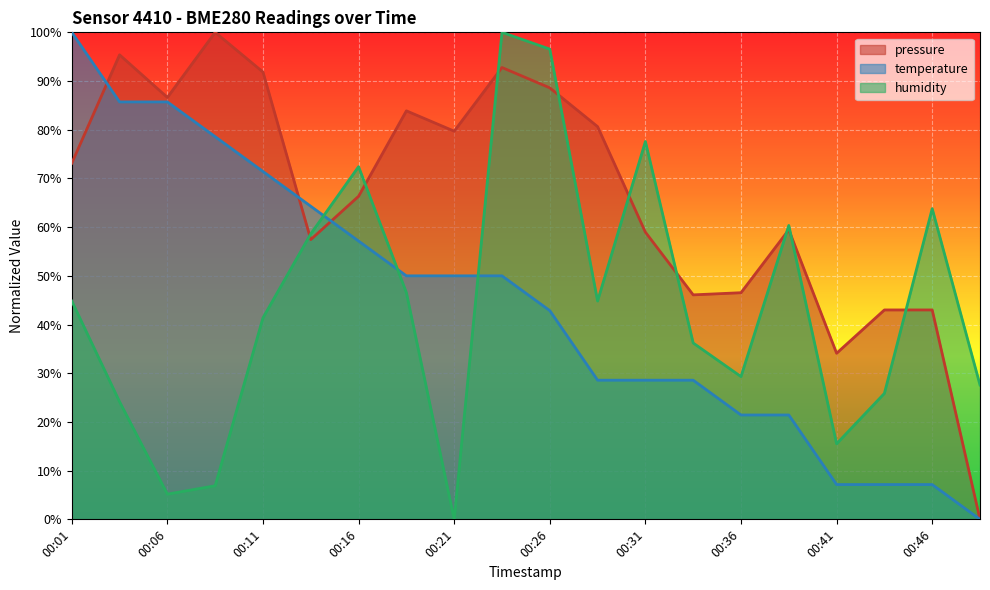

Reading right to left, transcribe all the data shown in this chart.

pressure: 0.0	43.0	43.0	34.1	59.5	46.5	46.1	59.0	80.6	88.6	92.8	79.7	83.9	66.3	57.4	91.8	100.0	86.6	95.4	73.1
temperature: 0.0	7.1	7.1	7.1	21.4	21.4	28.6	28.6	28.6	42.9	50.0	50.0	50.0	57.1	64.3	71.4	78.6	85.7	85.7	100.0
humidity: 27.6	63.8	25.9	15.5	60.3	29.3	36.2	77.6	44.8	96.6	100.0	0.0	46.6	72.4	58.6	41.4	6.9	5.2	24.1	44.8